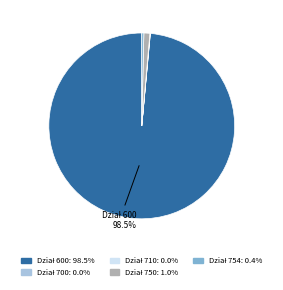

Is there a majority slice in this chart?

Yes